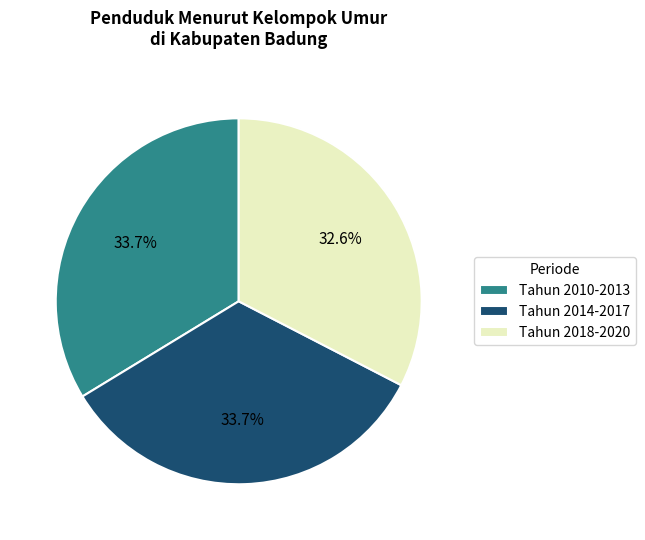

Is there any slice that represents more than half of the pie?

No